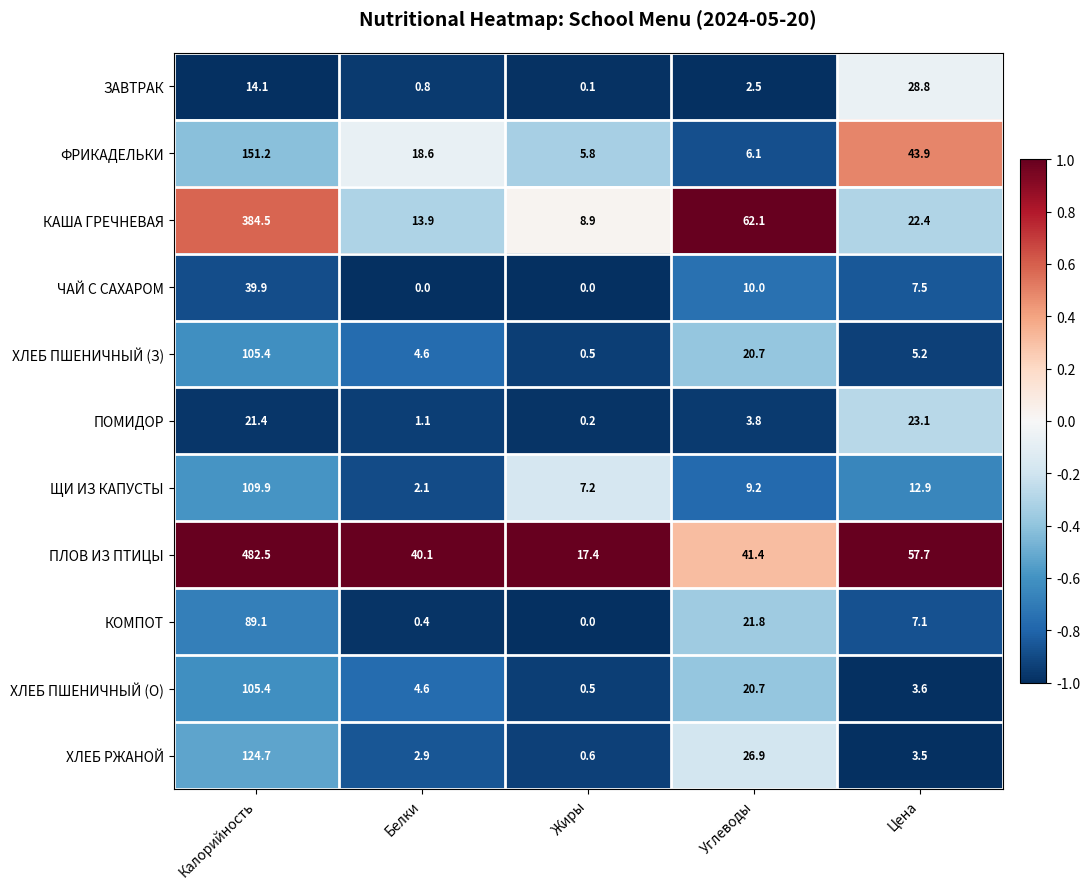

Which series has the largest total across all categories?

ПЛОВ ИЗ ПТИЦЫ